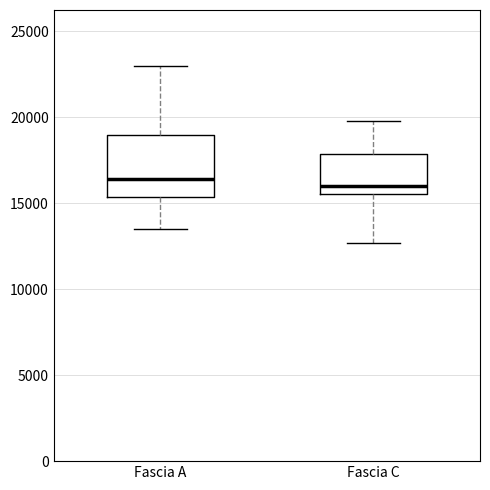

Reading left to right, transcribe this box plot: for each box, give where its median line is, the range the box spans, and where its two whiskers end, as read against the y-axis. The values are not printed on the chart, so give them approximately, as read against the axis.

Fascia A: median 16500, box 15500 to 19000, whiskers 13500 to 23000
Fascia C: median 16000, box 15500 to 18000, whiskers 12500 to 20000